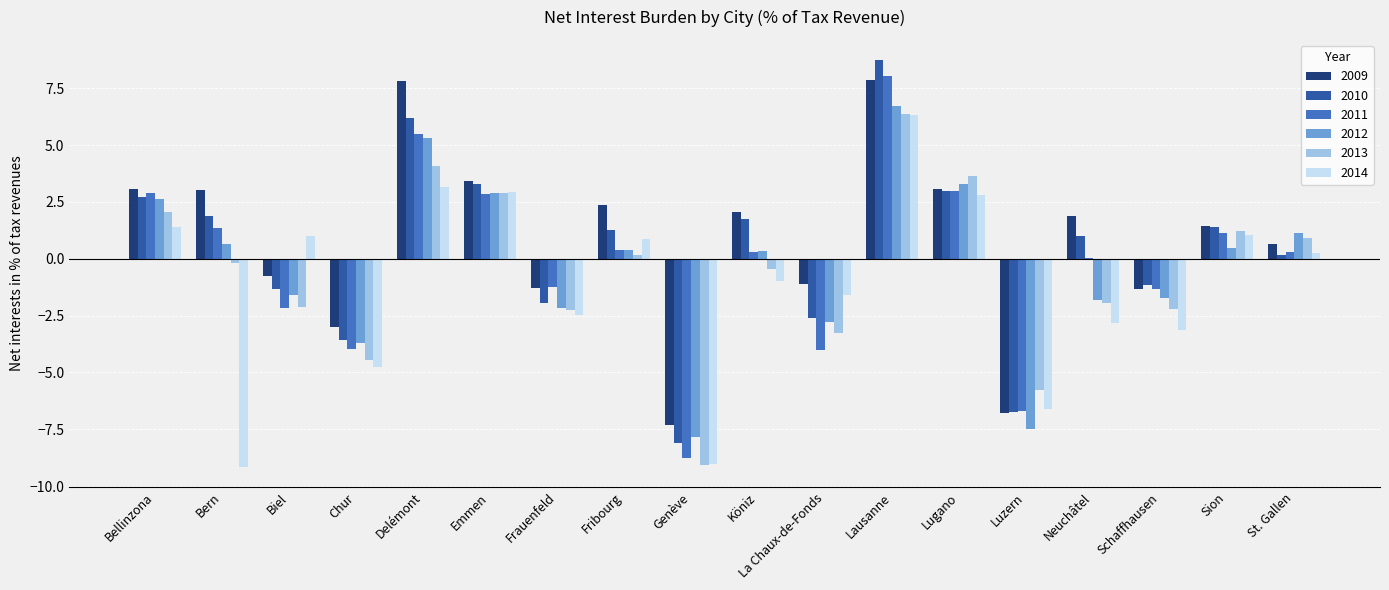

What value does the 2010 series have at Lugano?

3.0